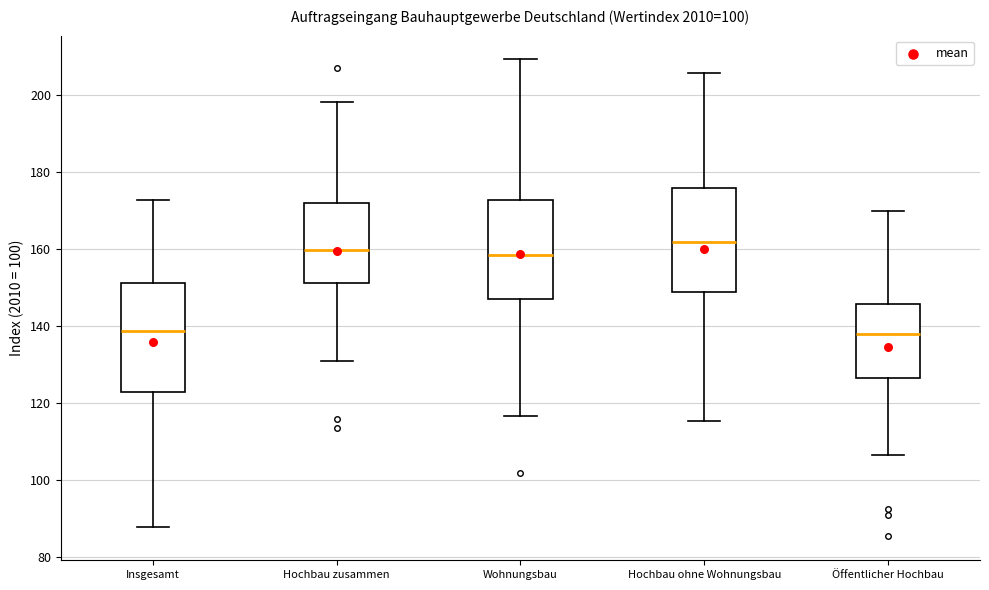

Where does the median line of the box for Insgesamt sit on the y-axis? The values are not printed on the chart, so give them approximately, as read against the axis.

138